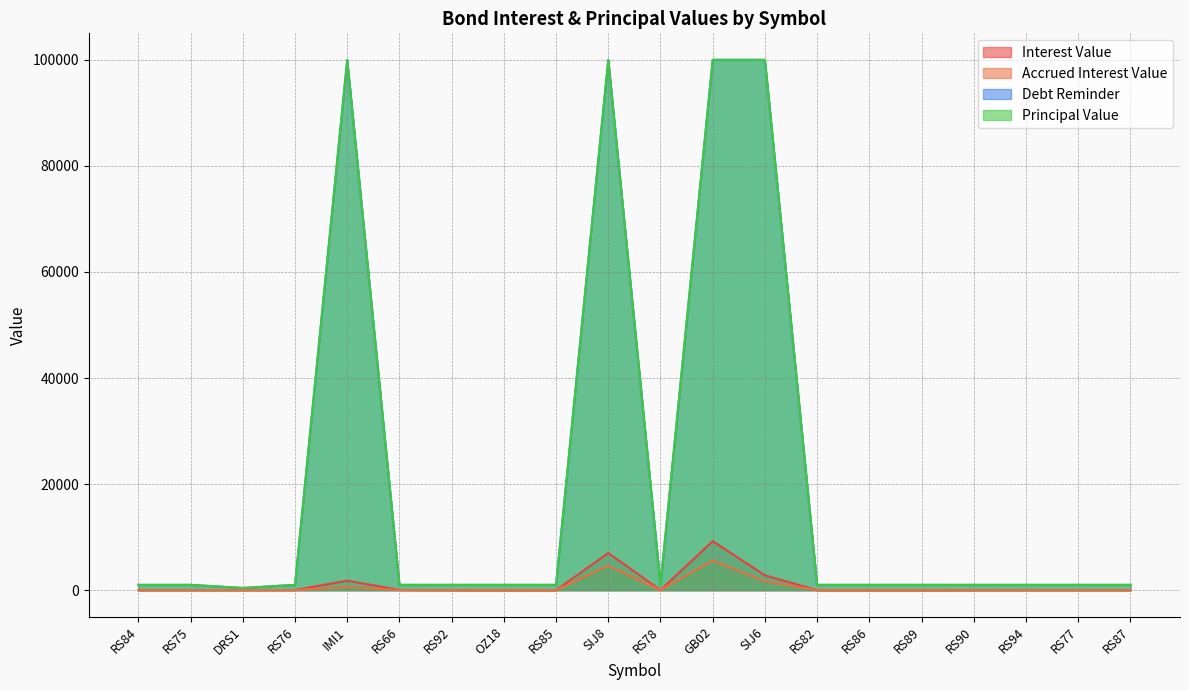

At which category does the chart reach its minimum across all series?

OZ18